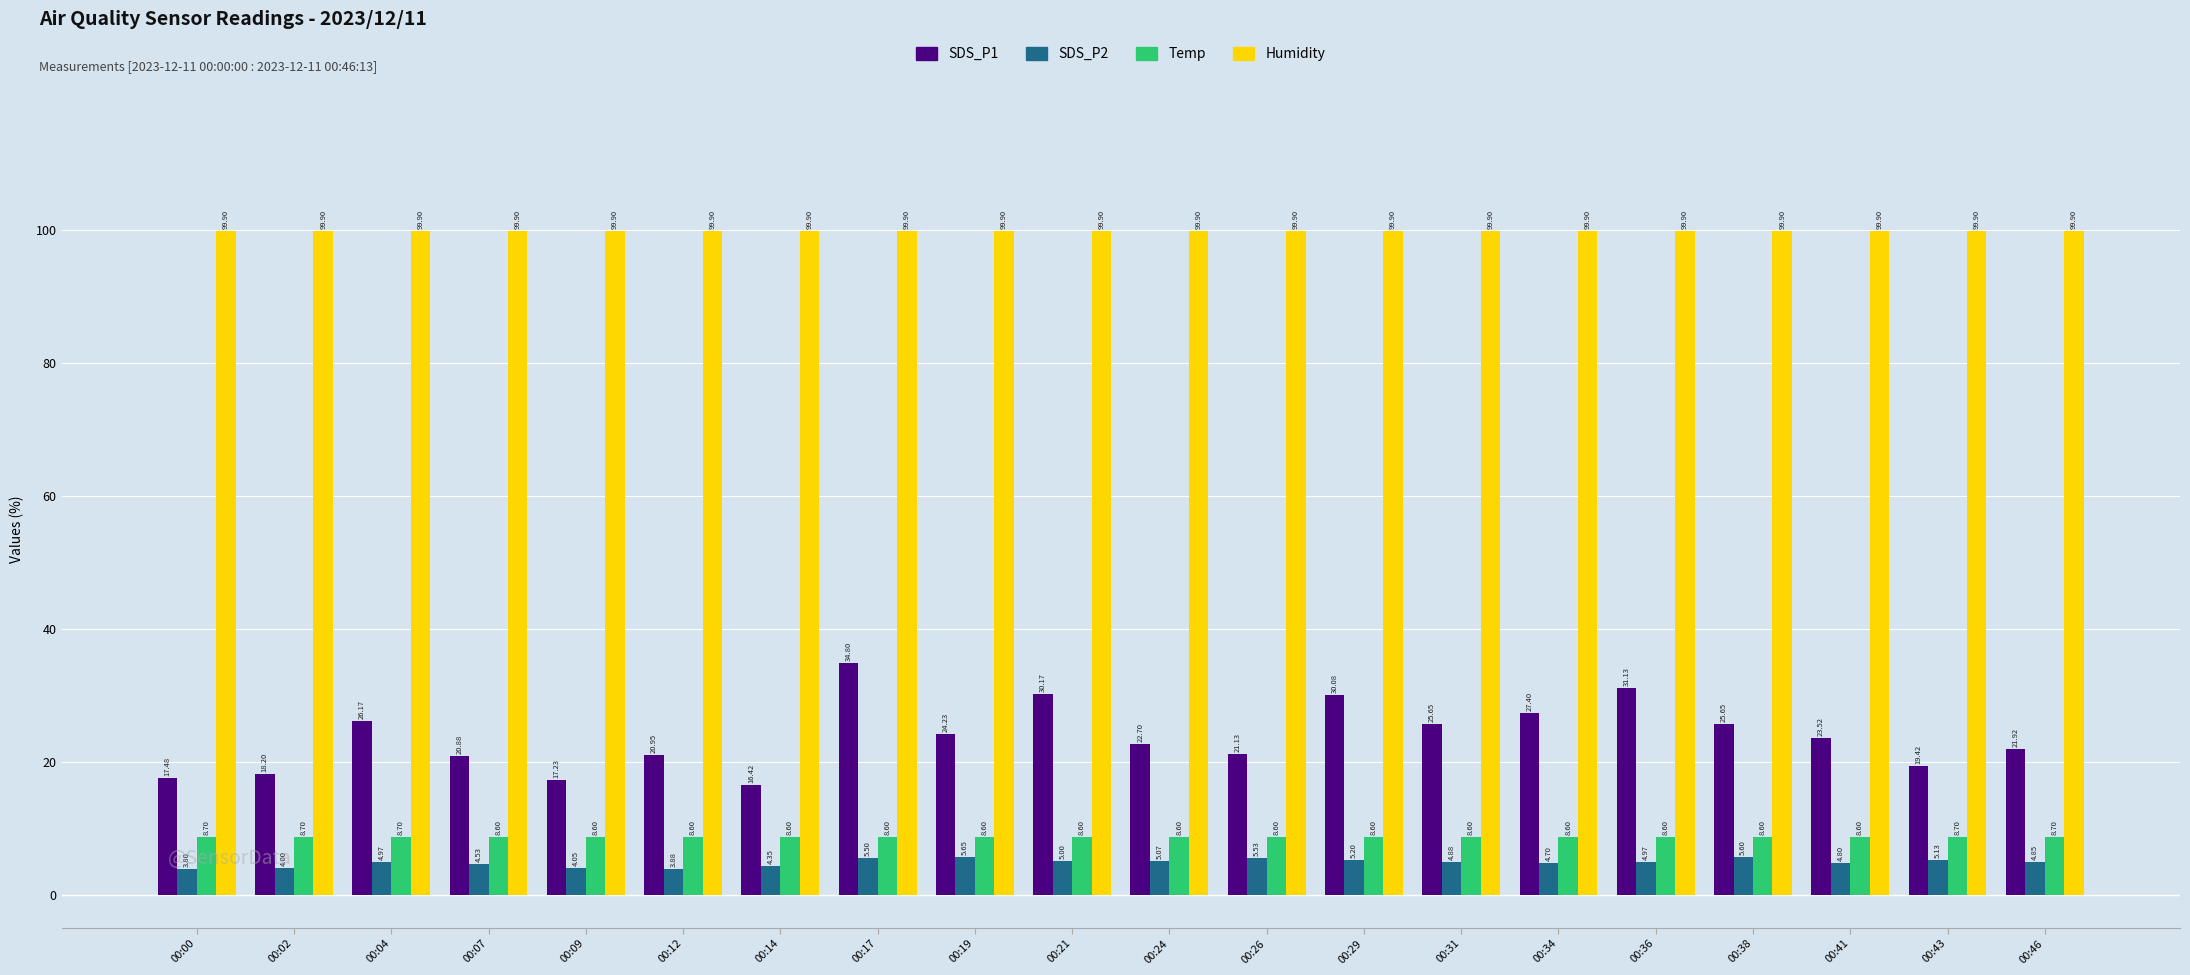

What is the average value of the Temp series?

8.6